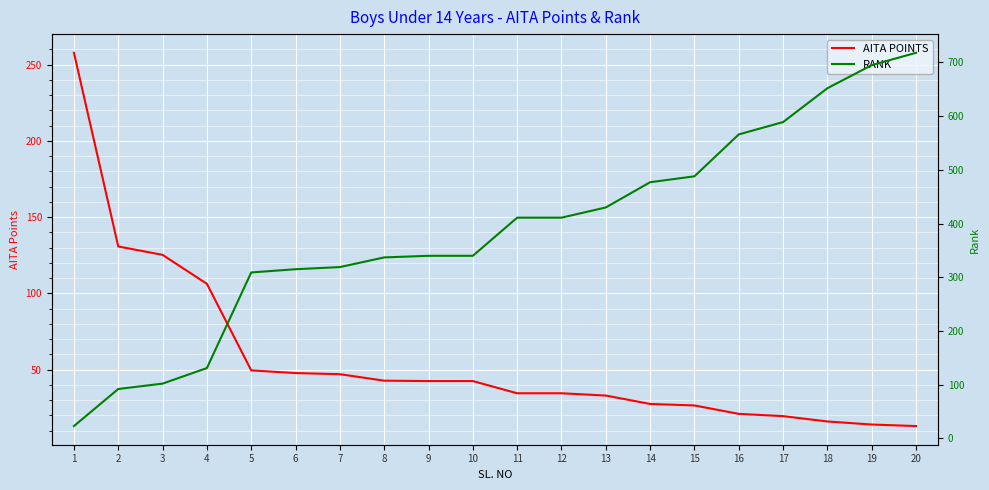

What is the spread (max minus min) of values at 13?

397.0